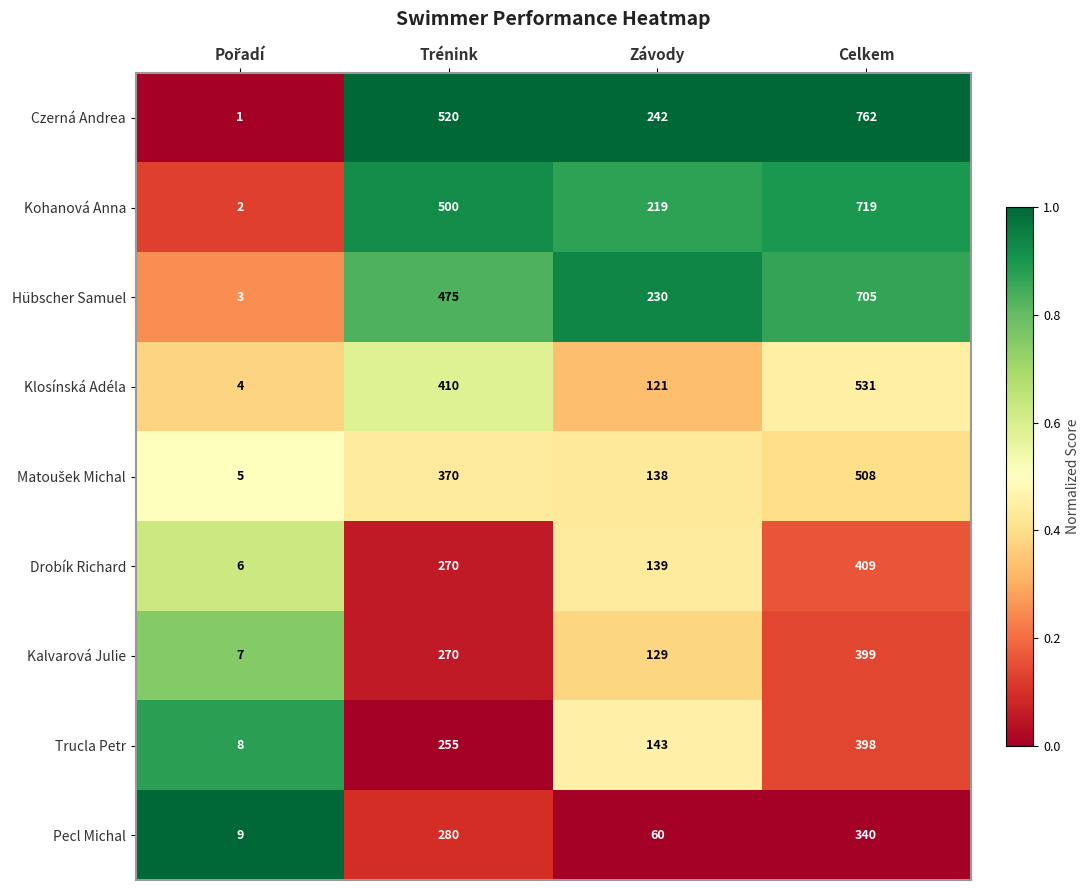

What is the difference between the second highest and second lowest values in the Czerná Andrea series?

278